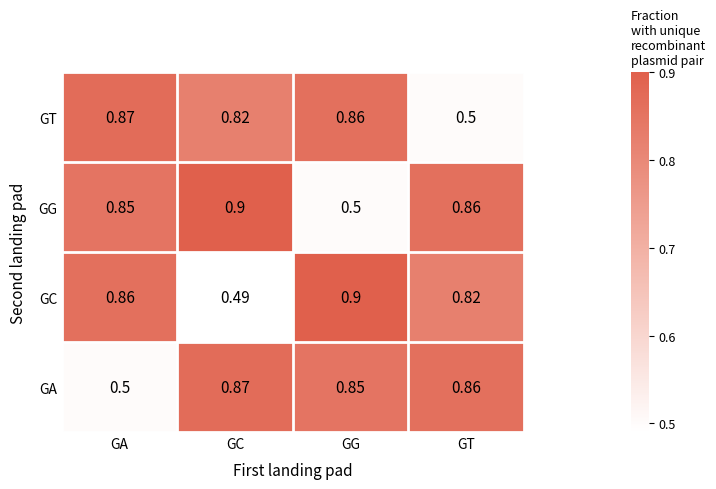

Which label corresponds to the smallest value in the chart?

GC